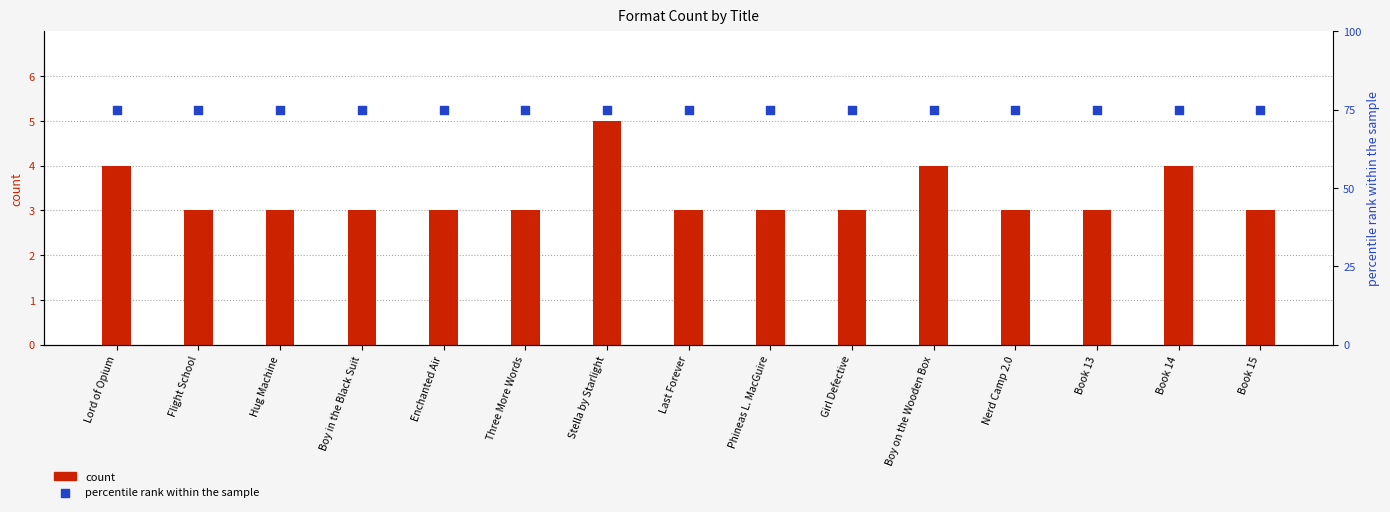

What are all the series names shown in the legend?

count, percentile rank within the sample